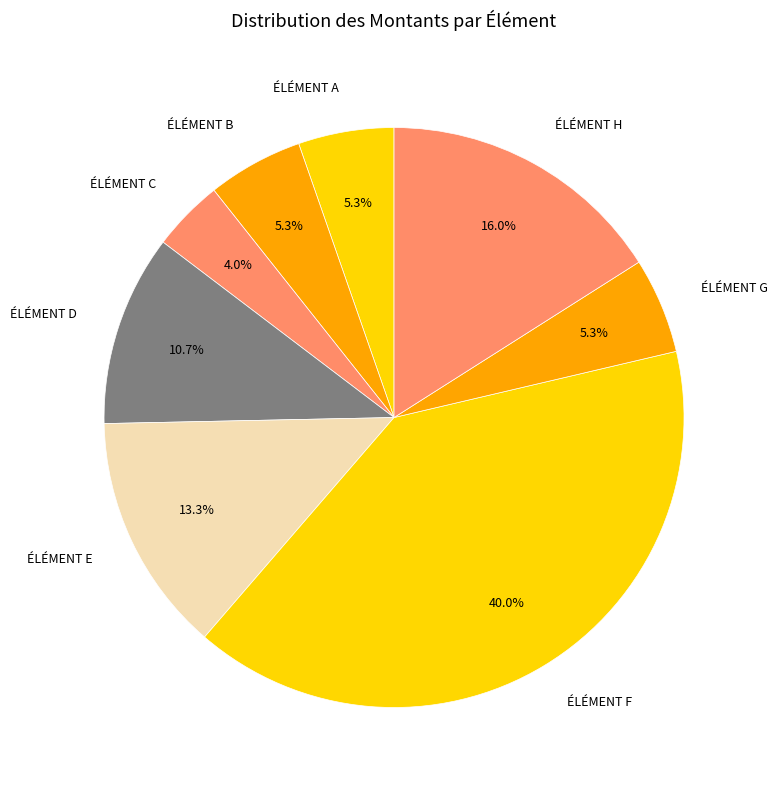

Do ÉLÉMENT B and ÉLÉMENT D together represent more than half of the pie?

No